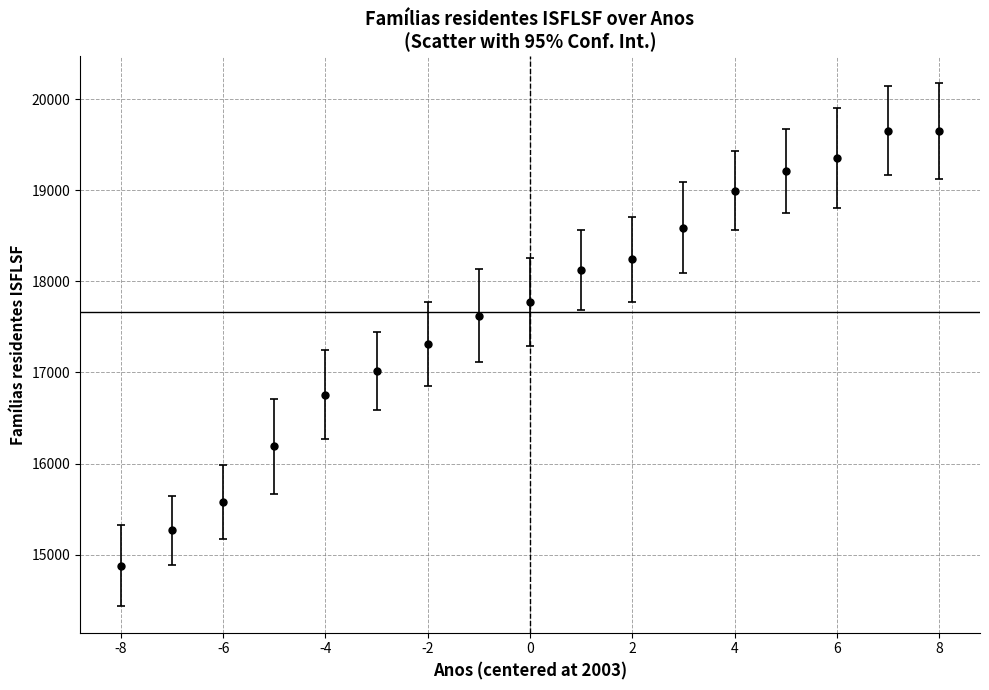

What is the value of the 10th point from the left?

18128.0